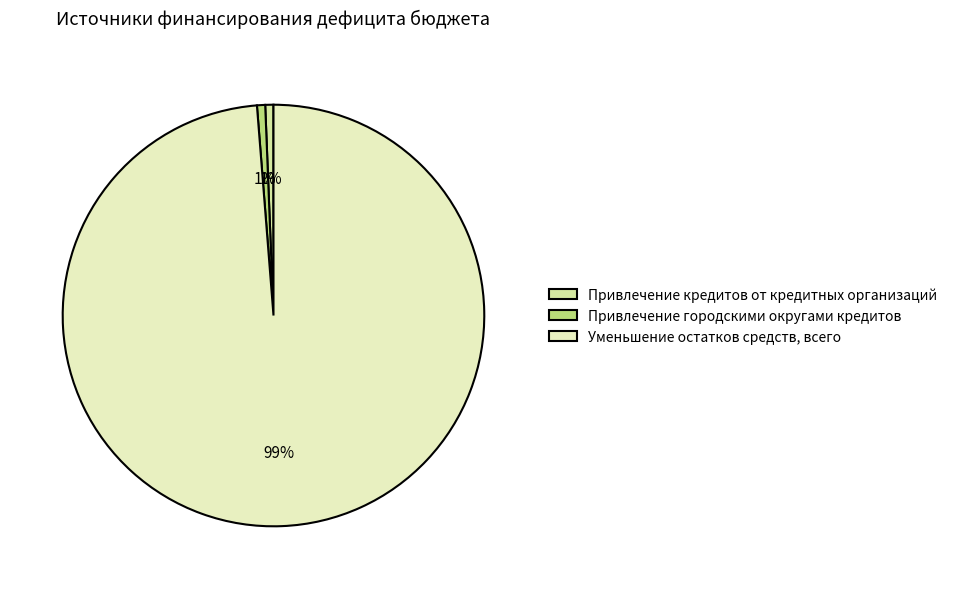

True or false: Привлечение кредитов от кредитных организаций accounts for 7% of the total.

False